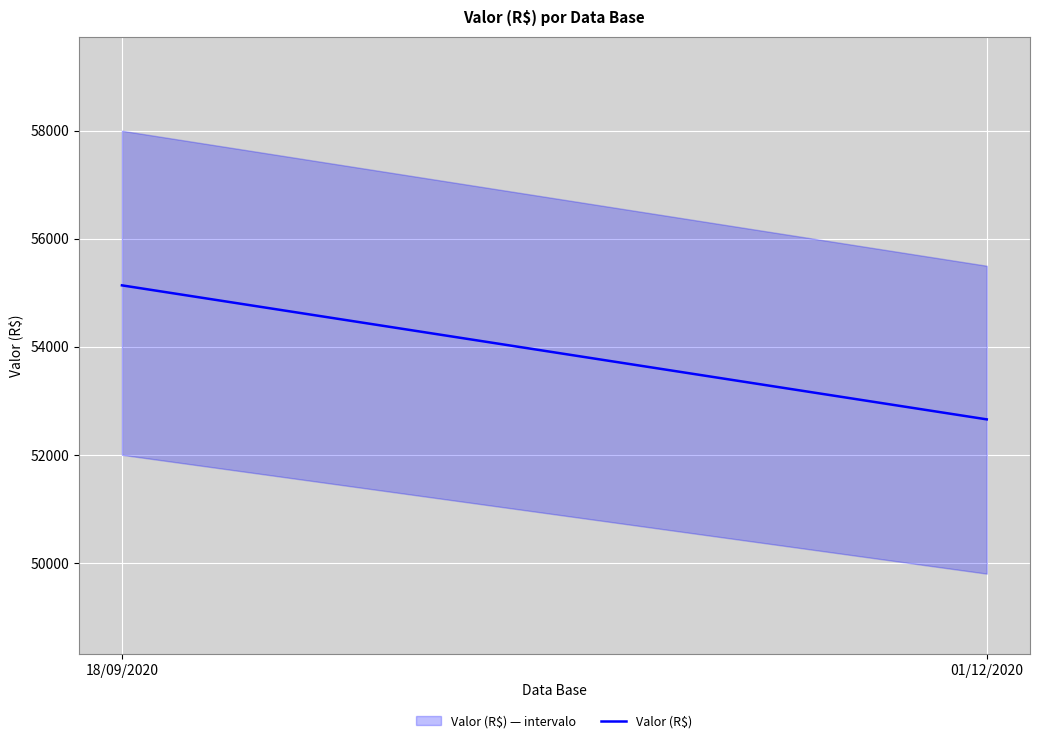

Reading left to right, list all the values displayed in this chart.

55137.4	52656.2